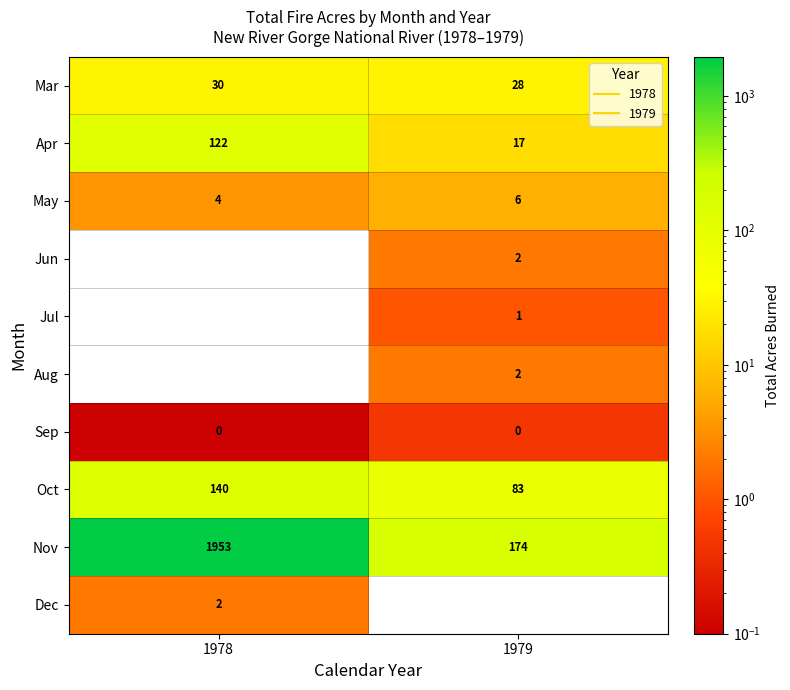

At how many categories does at least one series exceed 549?

1